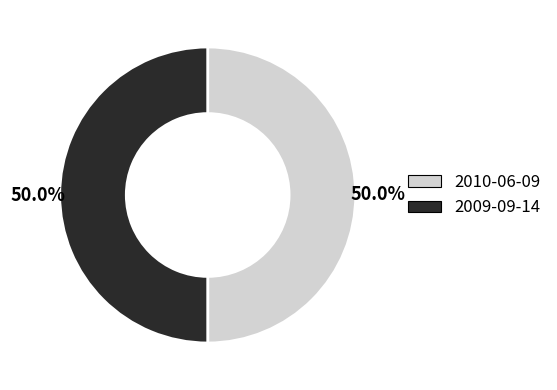

Count the number of slices in the pie.

2